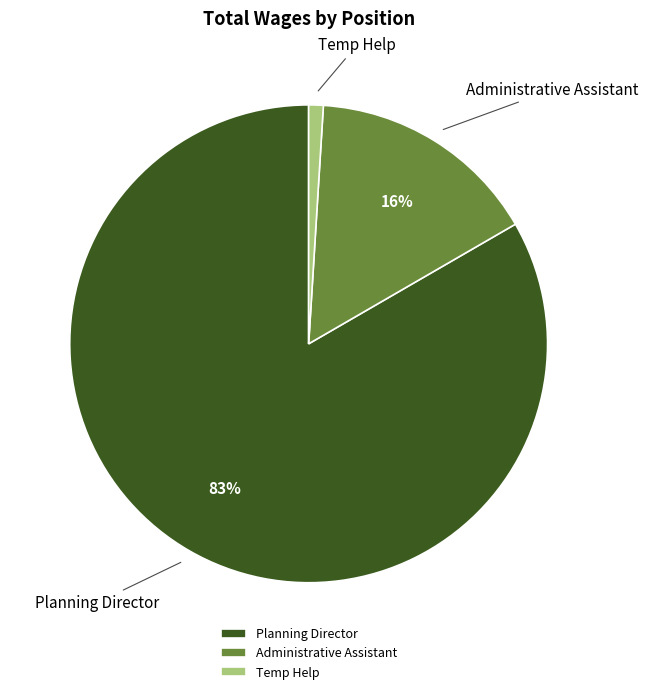

Count the number of slices in the pie.

3